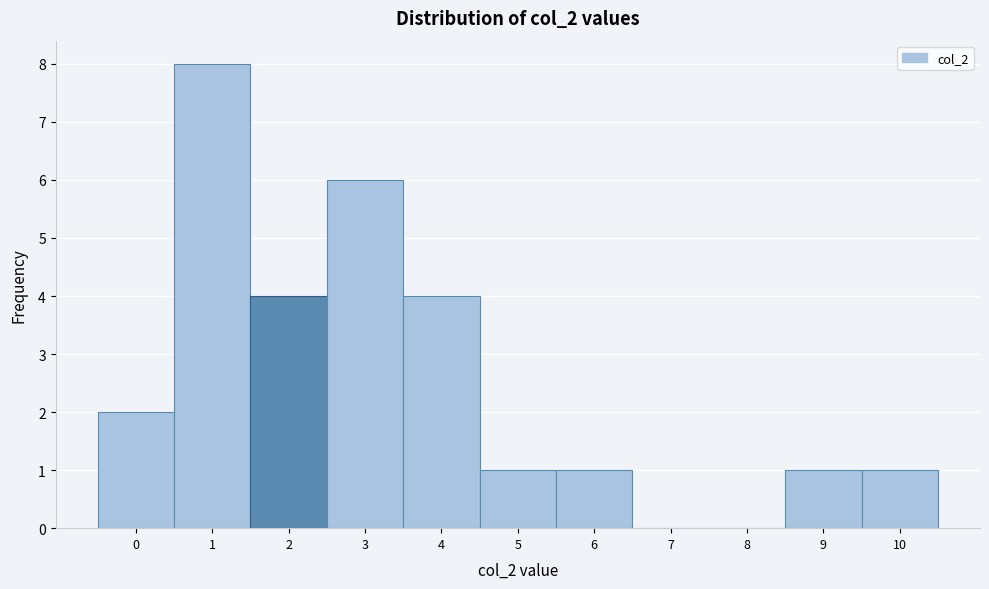

Reading left to right, extract all data points from this chart.

0=2	1=8	2=4	3=6	4=4	5=1	6=1	7=0	8=0	9=1	10=1